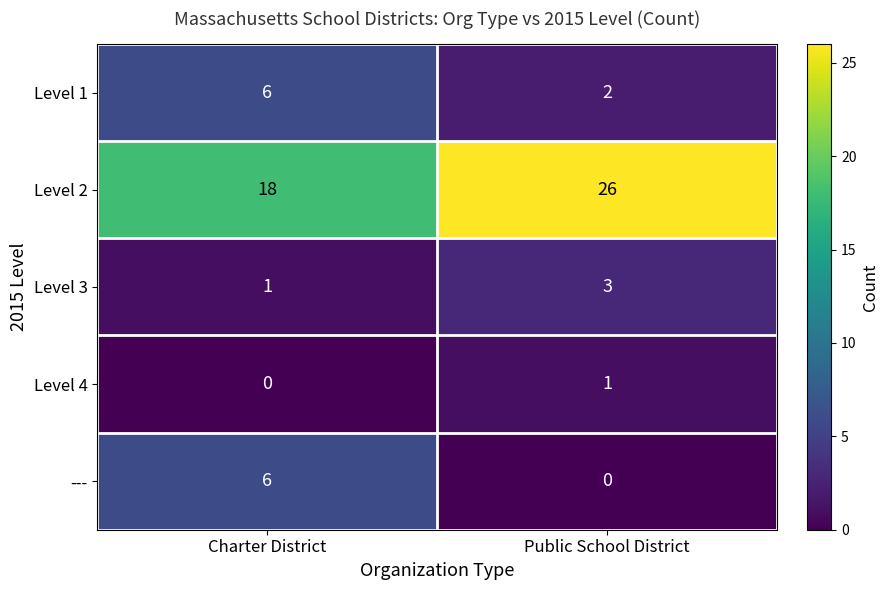

What is the approximate value of --- at Charter District?

6